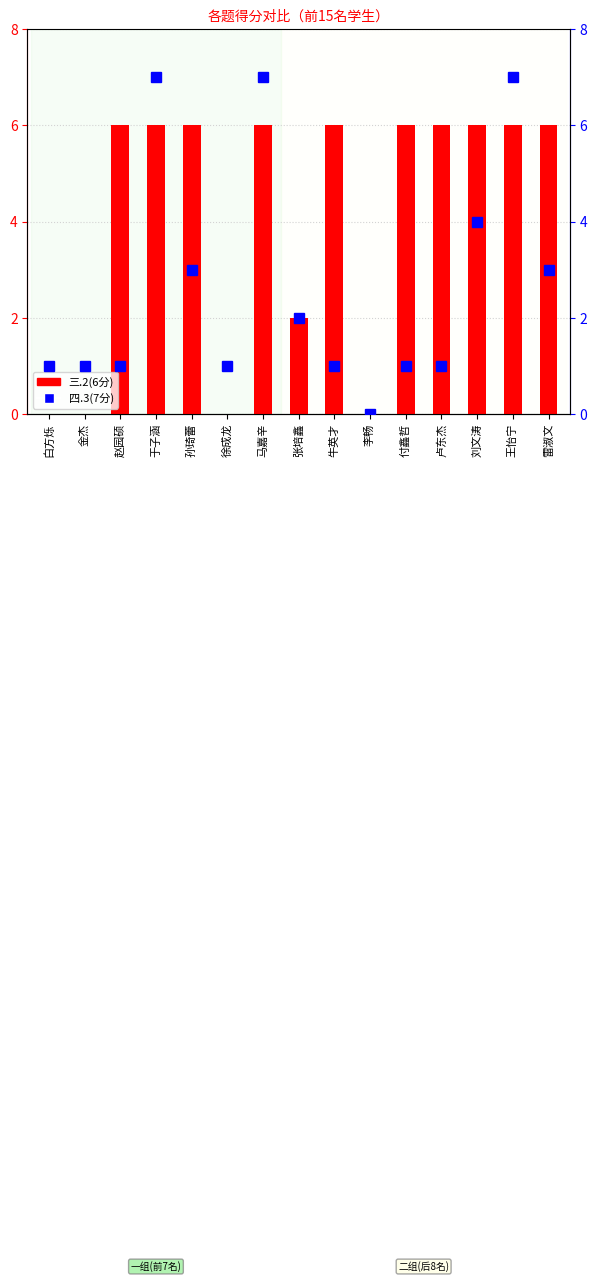

Reading left to right, list all the values displayed in this chart.

三.2(6分): 白方烁=0	金杰=0	赵园硕=6	于子涵=6	孙琦蕾=6	徐成龙=0	马嘉辛=6	张培鑫=2	牛英才=6	李畅=0	付鑫哲=6	卢东杰=6	刘文涛=6	王怡宁=6	雷淑文=6
四.3(7分): 白方烁=1	金杰=1	赵园硕=1	于子涵=7	孙琦蕾=3	徐成龙=1	马嘉辛=7	张培鑫=2	牛英才=1	李畅=0	付鑫哲=1	卢东杰=1	刘文涛=4	王怡宁=7	雷淑文=3